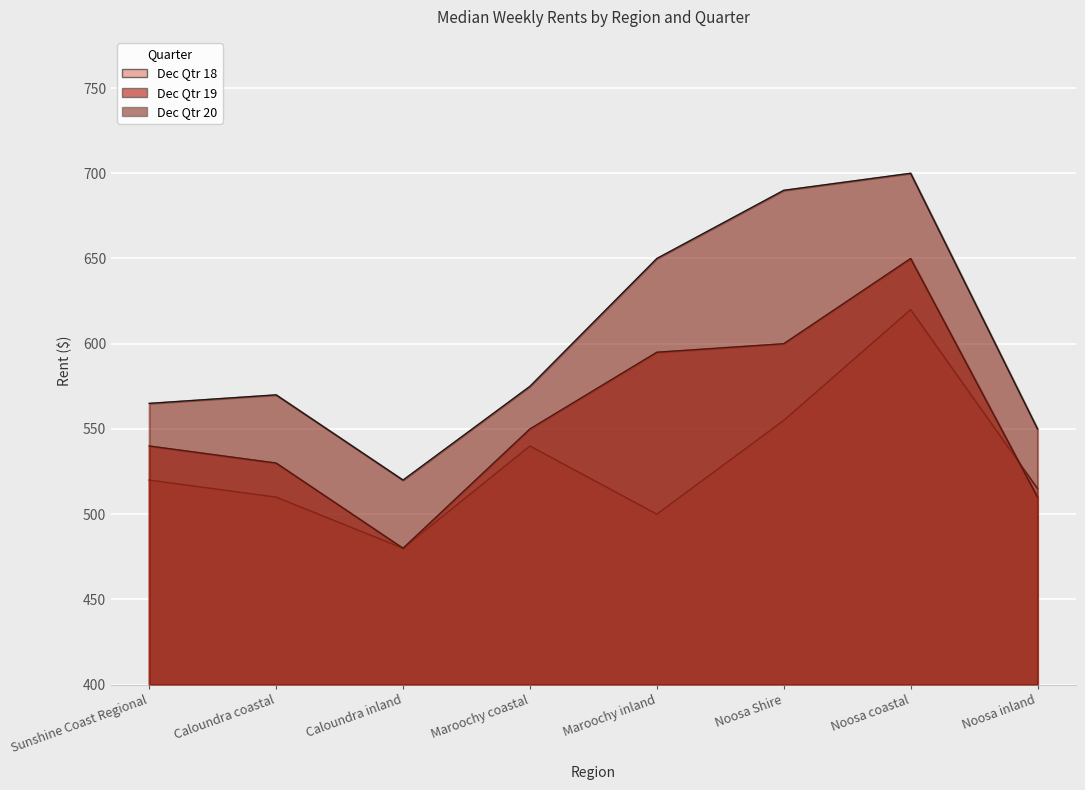

At which category does the chart reach its minimum across all series?

Caloundra inland